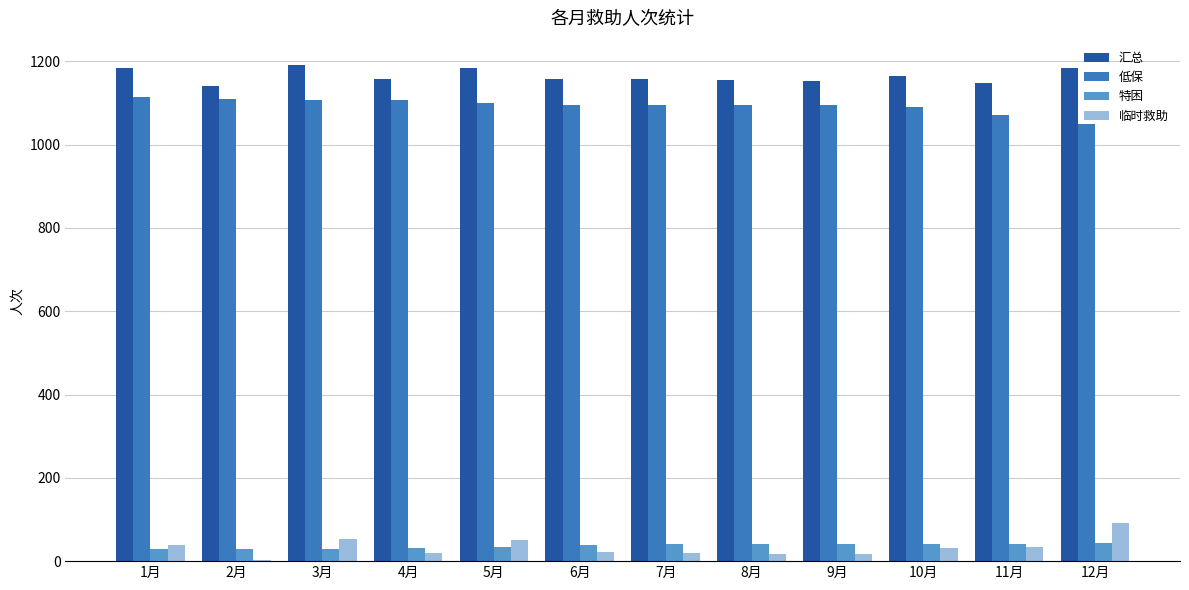

At which label does 临时救助 first exceed 32?

1月